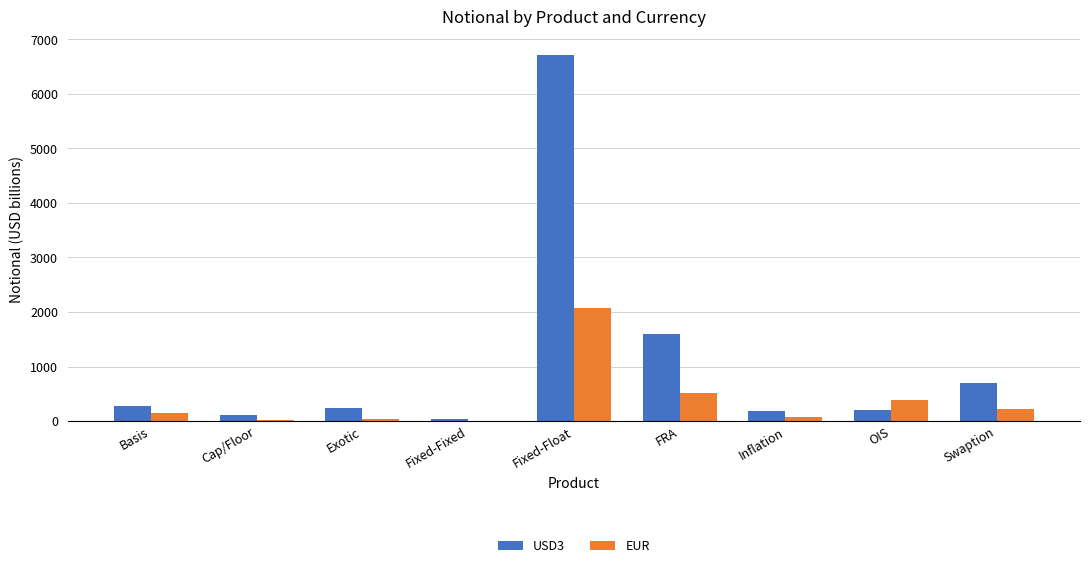

Between Basis and Fixed-Float, which series saw the biggest shift?

USD3